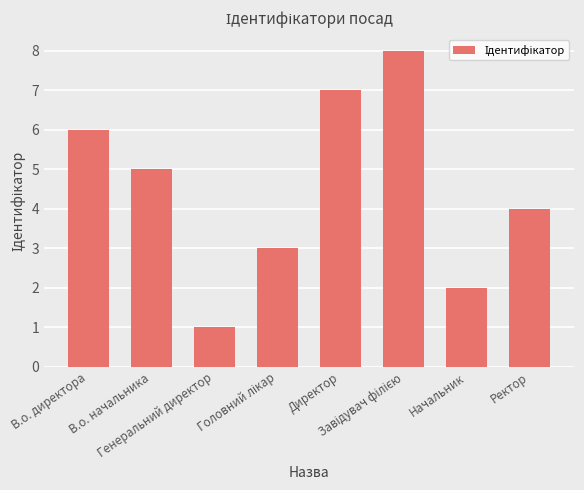

What is the difference between the maximum and minimum values?

7